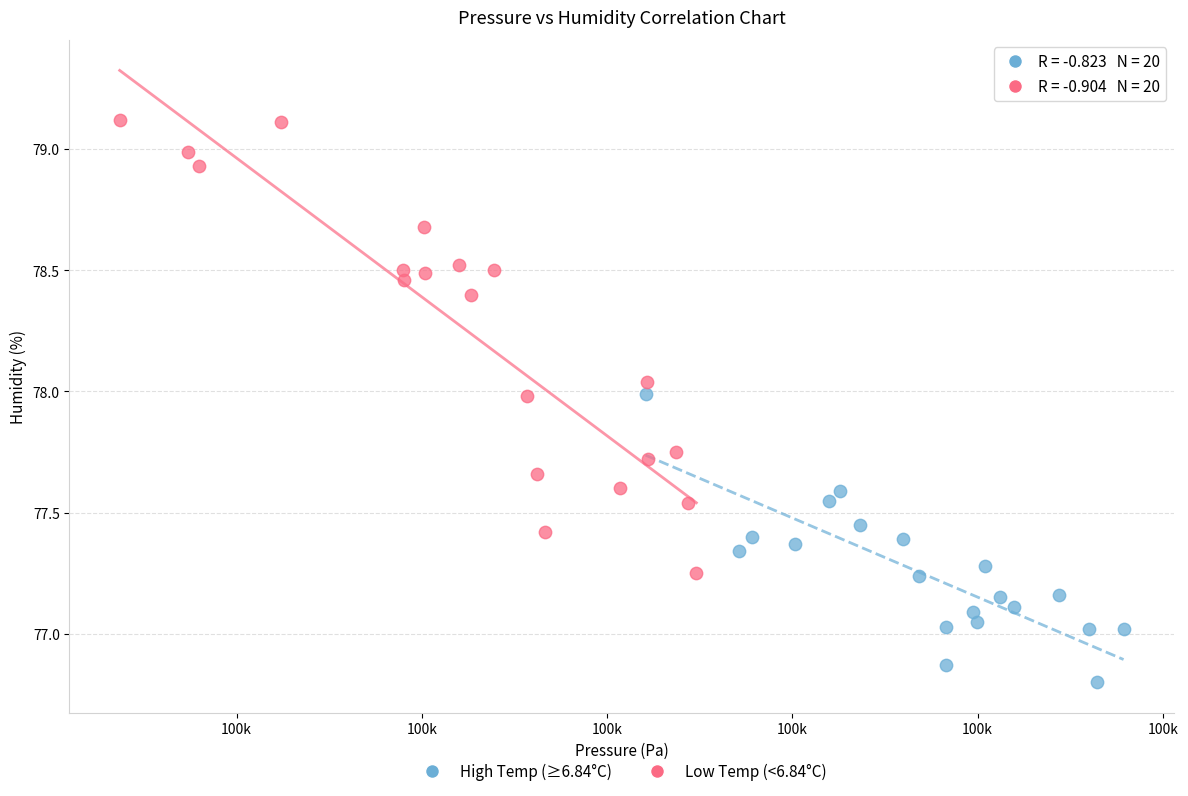

What are all the series names shown in the legend?

High Temp (≥6.84°C), Low Temp (<6.84°C)